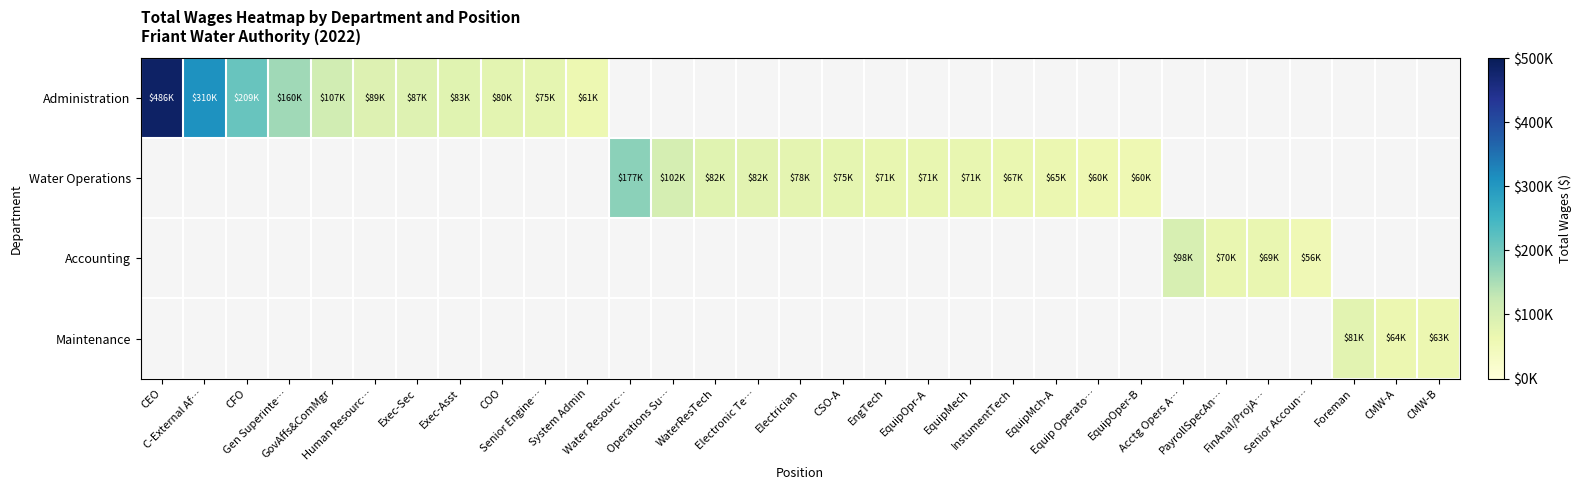

Which series has the widest spread of values?

Administration